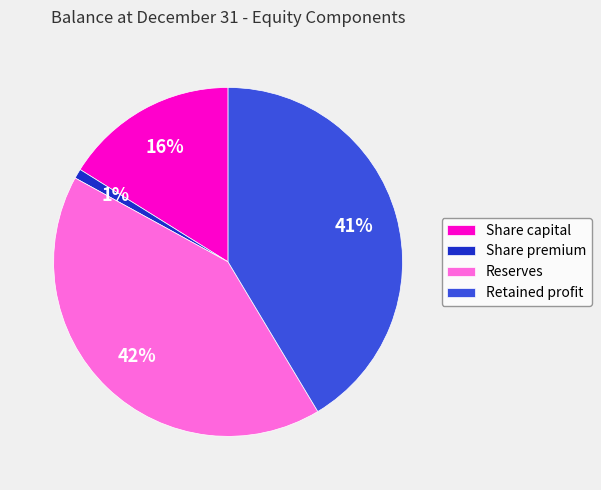

Do Share capital and Share premium together represent more than half of the pie?

No